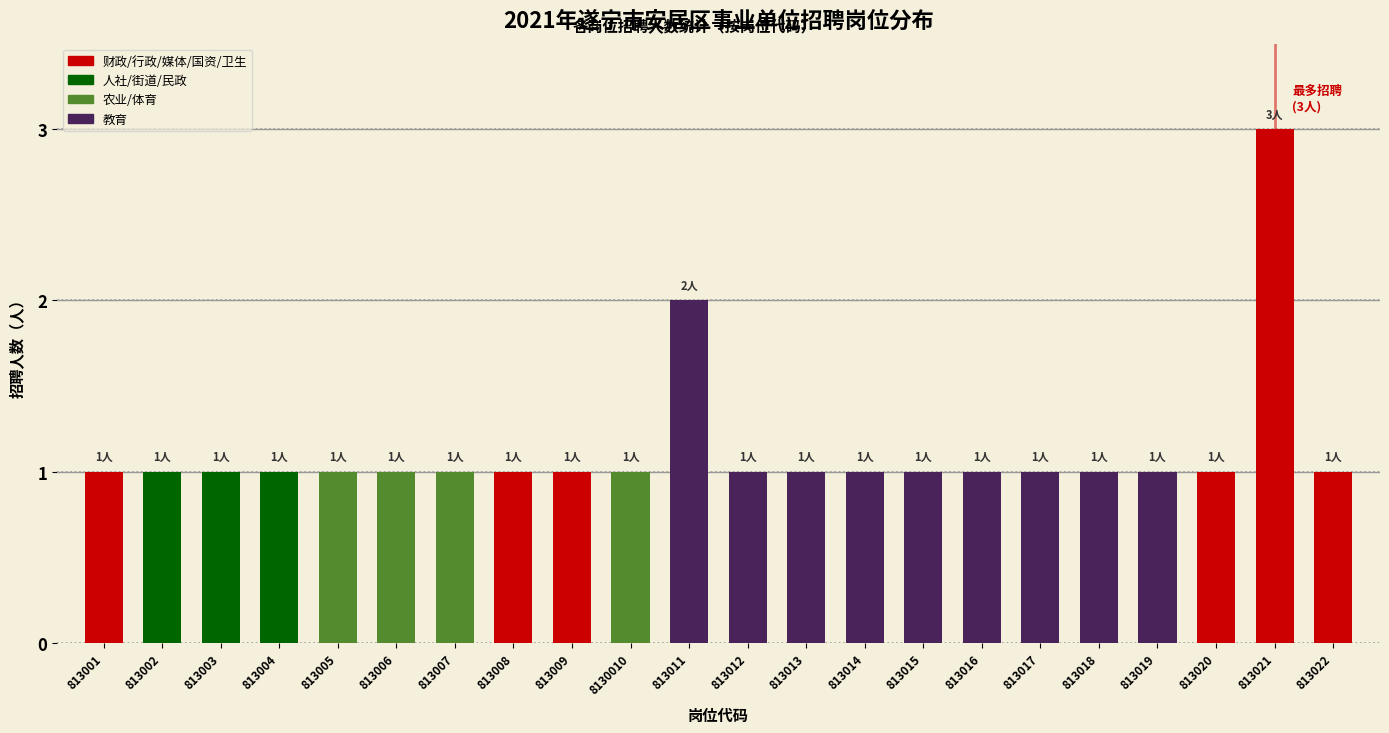

Reading right to left, what are all the values shown in this chart?

1	3	1	1	1	1	1	1	1	1	1	2	1	1	1	1	1	1	1	1	1	1